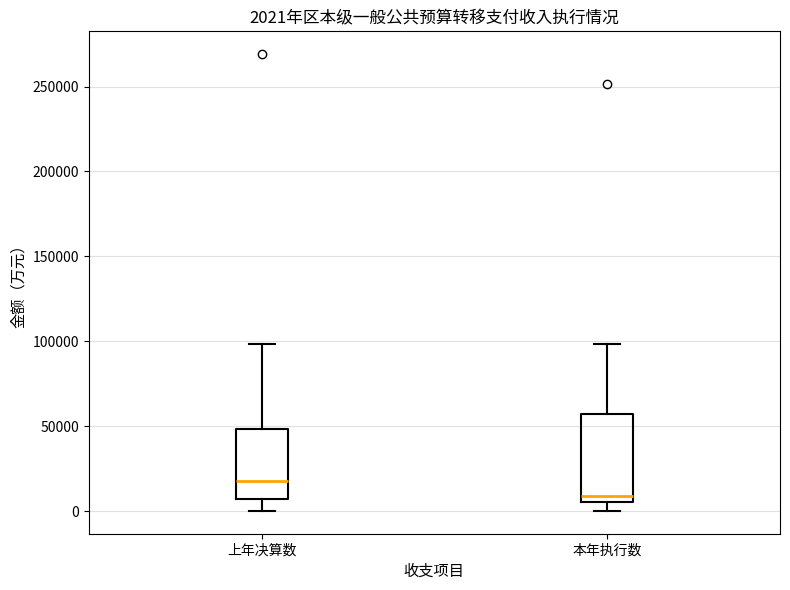

Comparing the boxes themselves (not the whiskers), which one is the tallest?

本年执行数